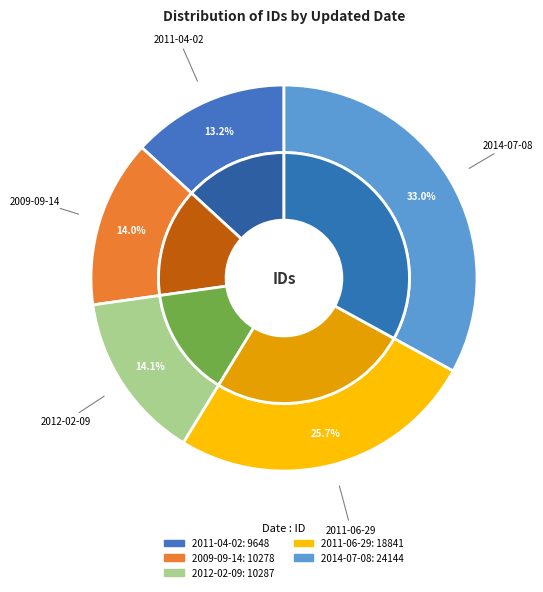

Is there a majority slice in this chart?

No